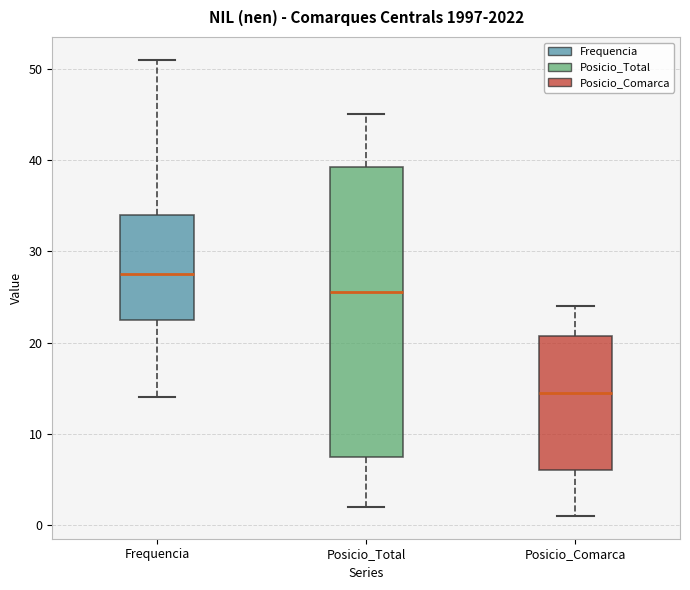

Reading left to right, read every box against the y-axis: the position of its median line, the range the box covers, and the ends of its whiskers. The values are not printed on the chart, so give them approximately, as read against the axis.

Frequencia: median 28, box 23 to 34, whiskers 14 to 51
Posicio_Total: median 26, box 8 to 39, whiskers 2 to 45
Posicio_Comarca: median 15, box 6 to 21, whiskers 1 to 24